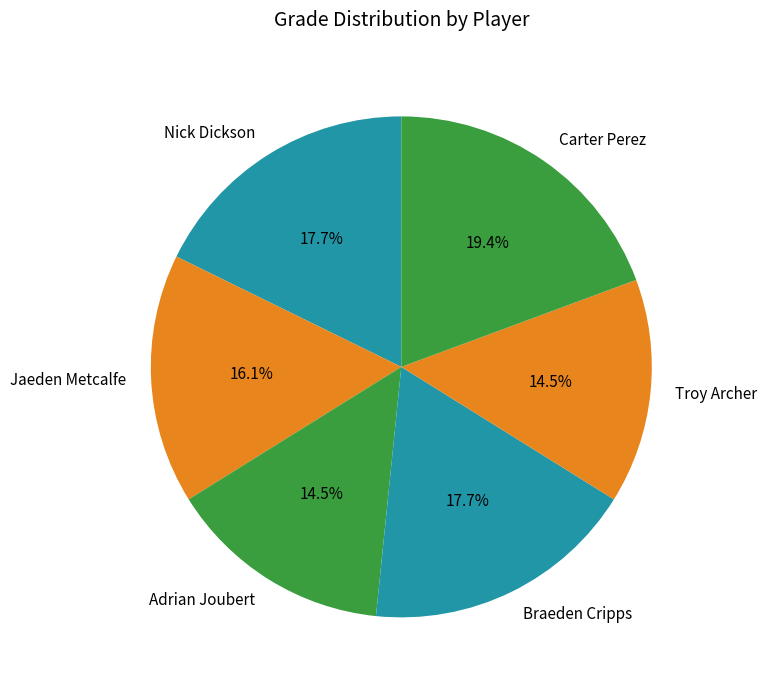

To the nearest percent, what percentage of the pie is Jaeden Metcalfe?

16%